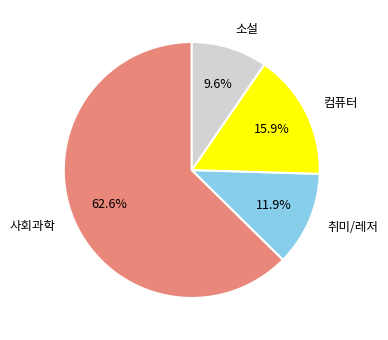

Combined, what portion of the pie is 사회과학 and 컴퓨터?

78.5%